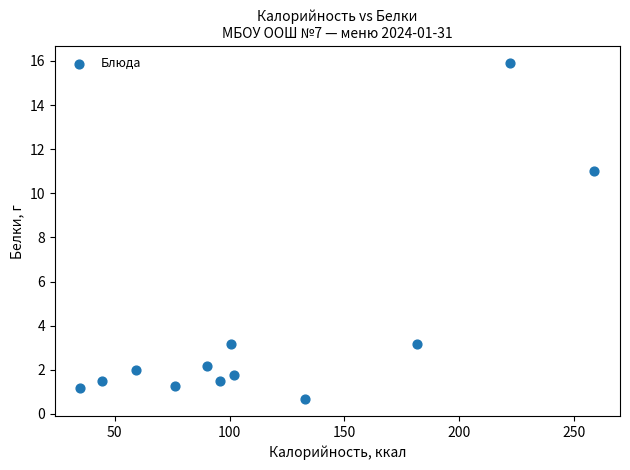

What is the average Y value?

3.8